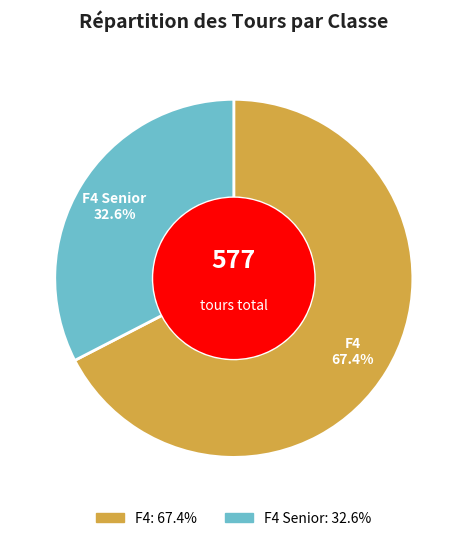

Does any single category account for the majority?

Yes